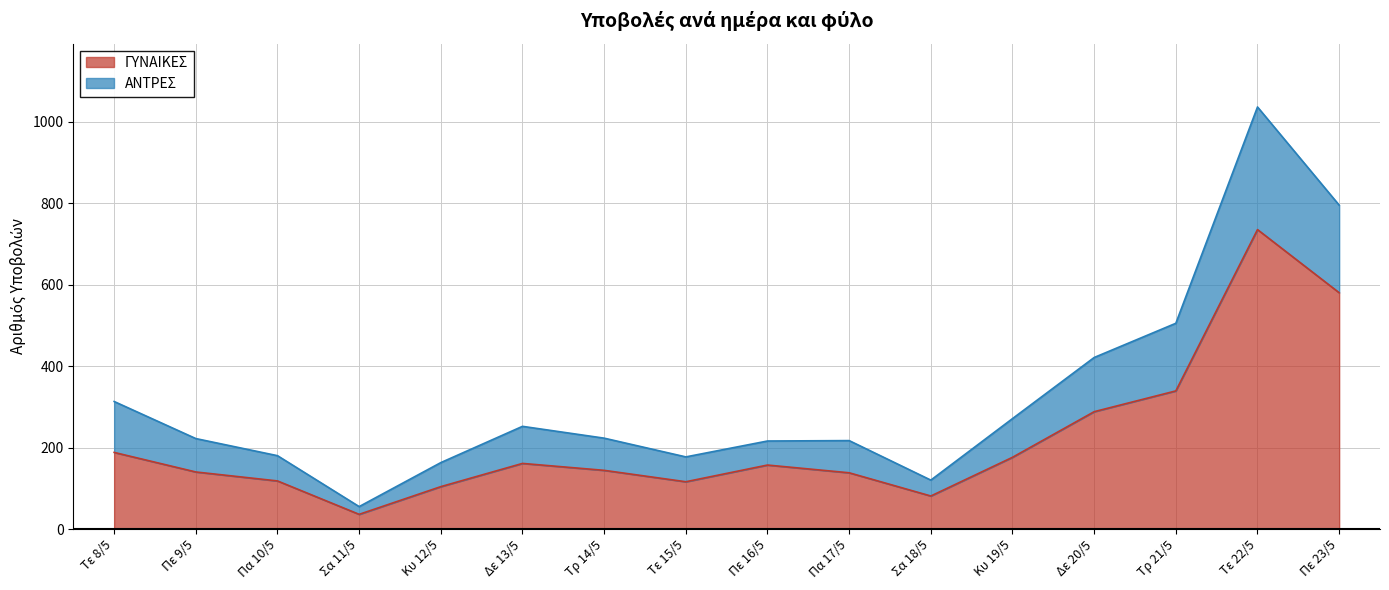

True or false: ΑΝΤΡΕΣ and ΓΥΝΑΙΚΕΣ intersect in this chart.

False